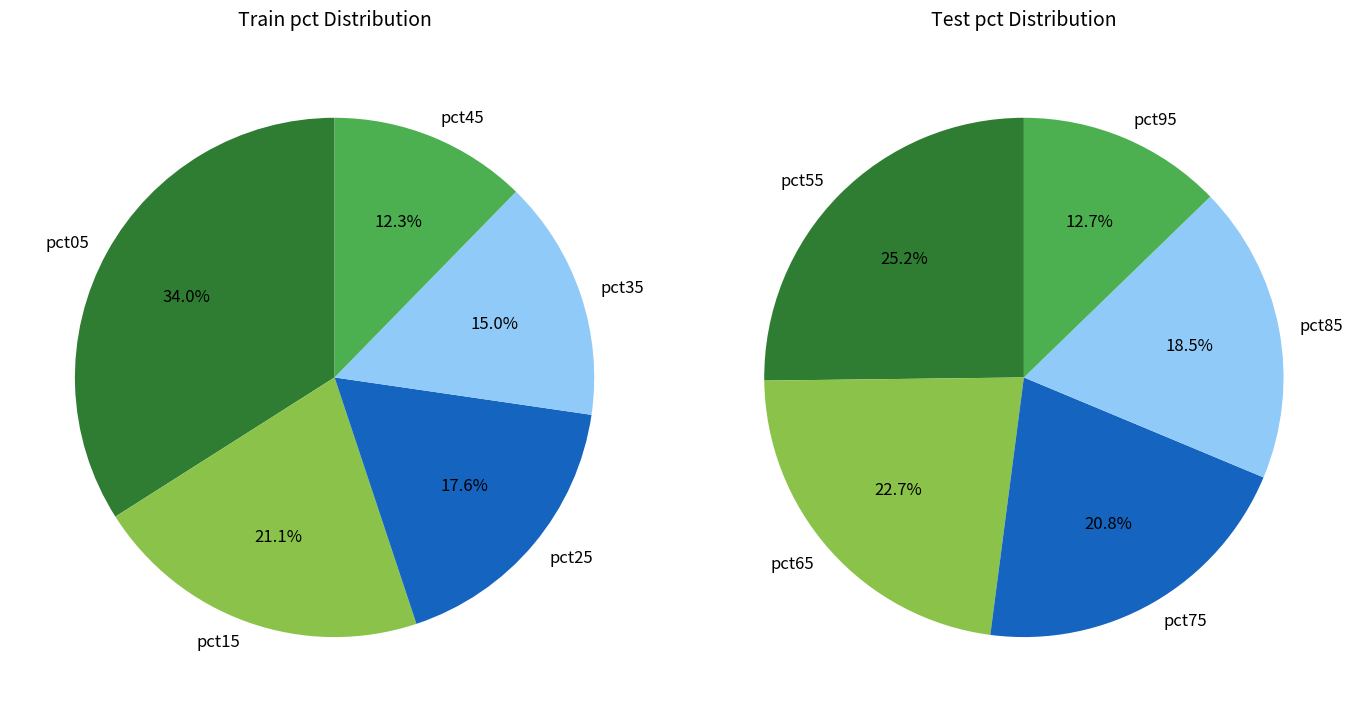

Does pct95 represent more than half of the total?

No